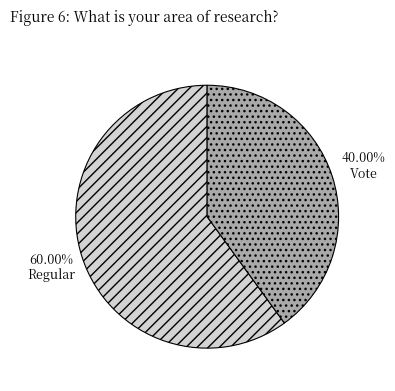

What is the ratio of the value at Regular to the value at Vote?

1.5